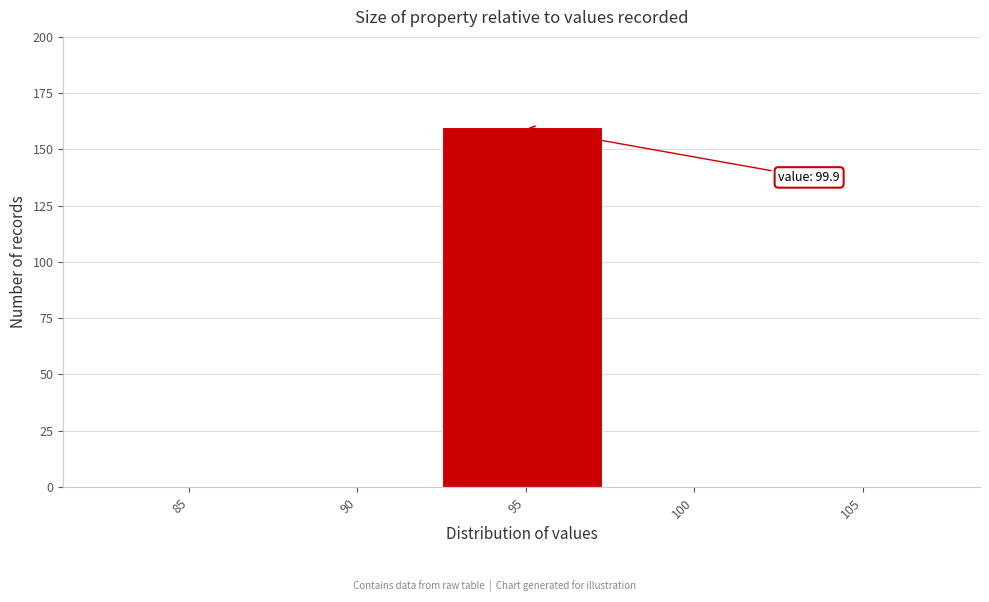

Reading right to left, extract all data points from this chart.

105=0	100=0	95=160	90=0	85=0